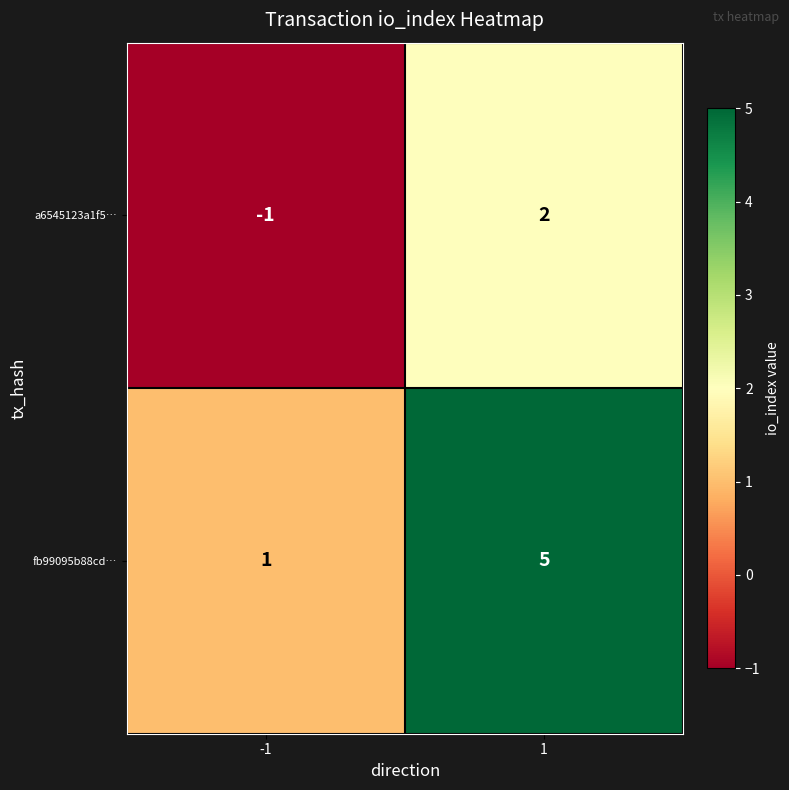

Which series has the largest total across all categories?

fb99095b88cd…